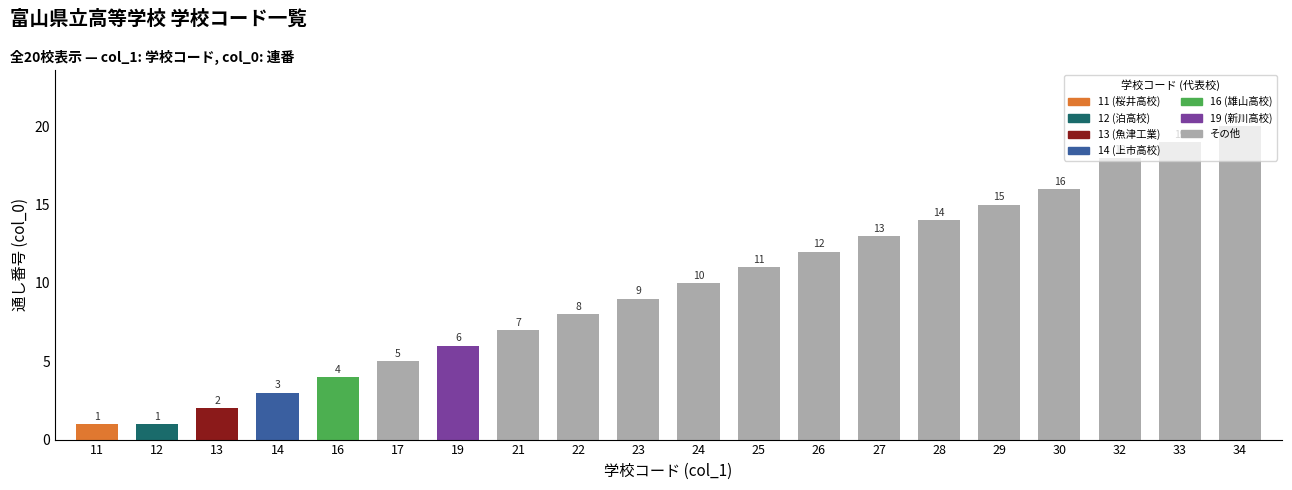

Does the chart contain stacked bars?

No